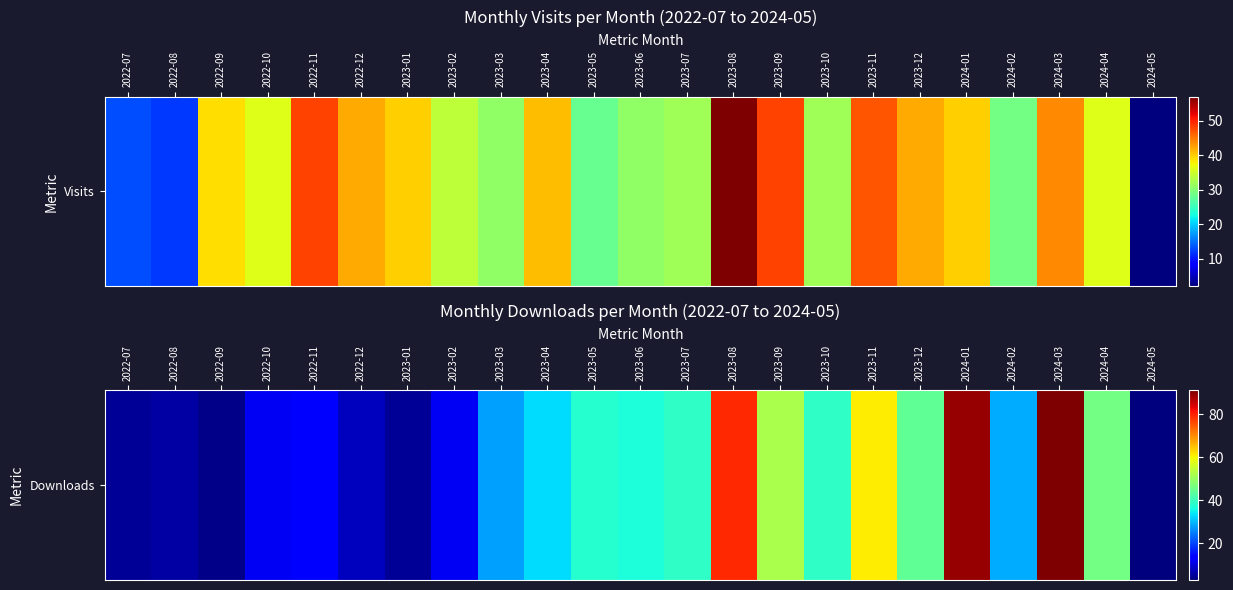

What is the difference between the maximum and second lowest values?

87